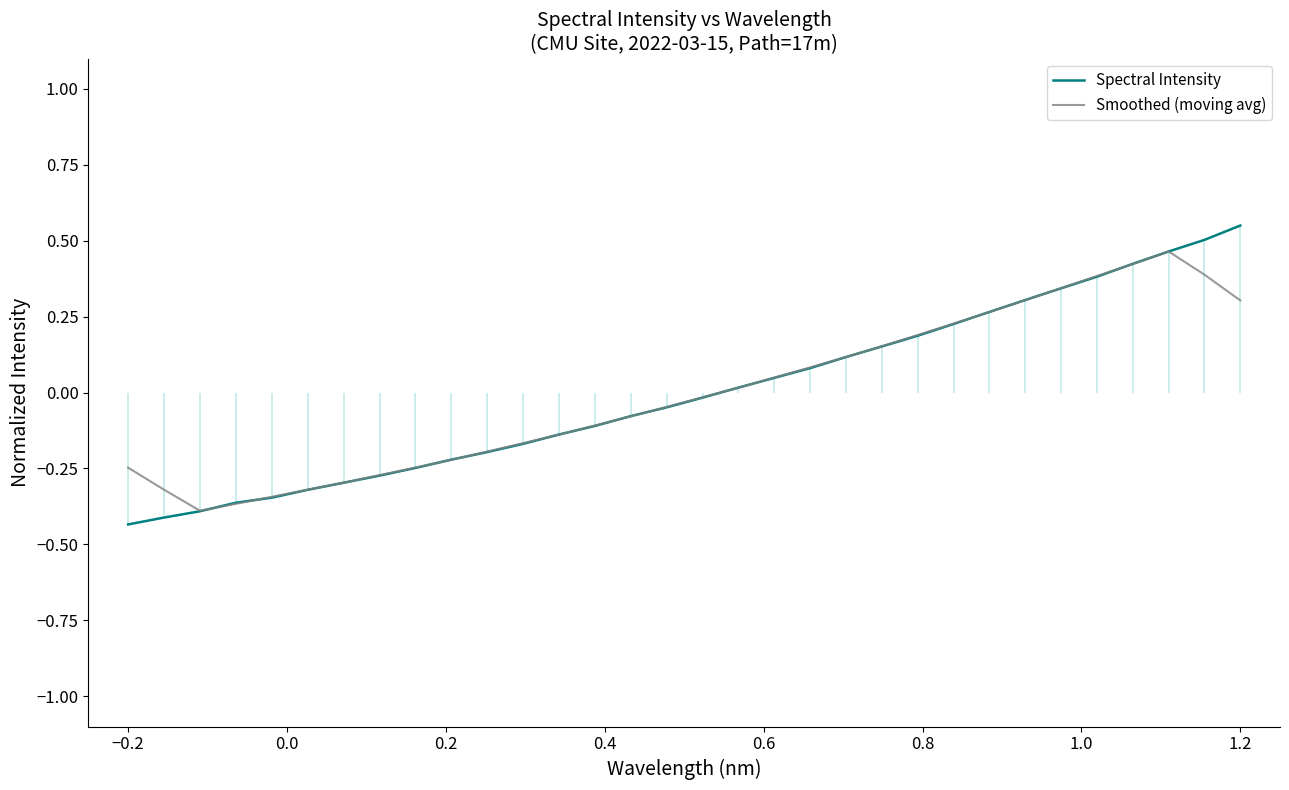

How many positive values does the Smoothed (moving avg) series have?

15